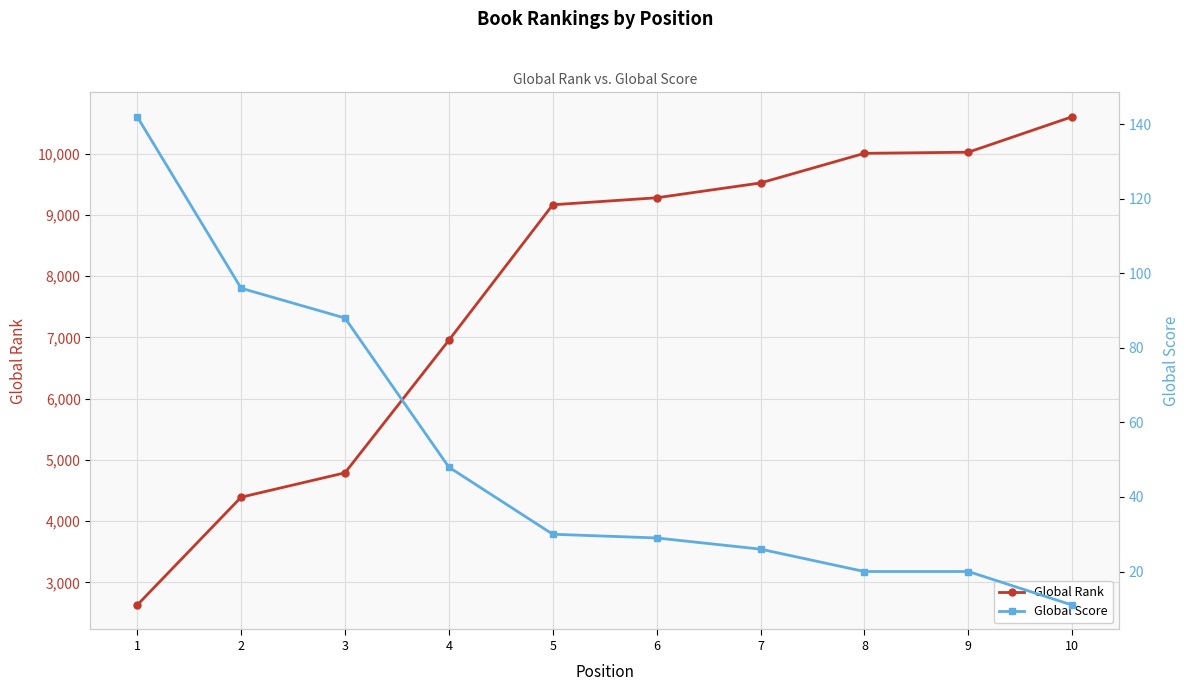

True or false: Global Score and Global Rank intersect in this chart.

False